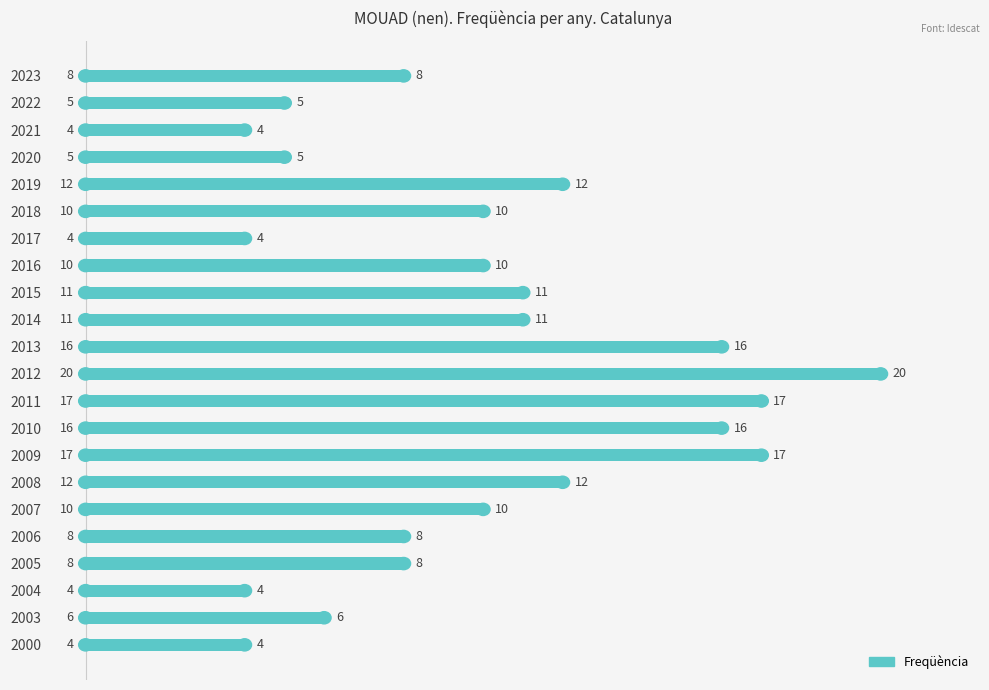

Reading bottom to top, extract all data points from this chart.

4	6	4	8	8	10	12	17	16	17	20	16	11	11	10	4	10	12	5	4	5	8